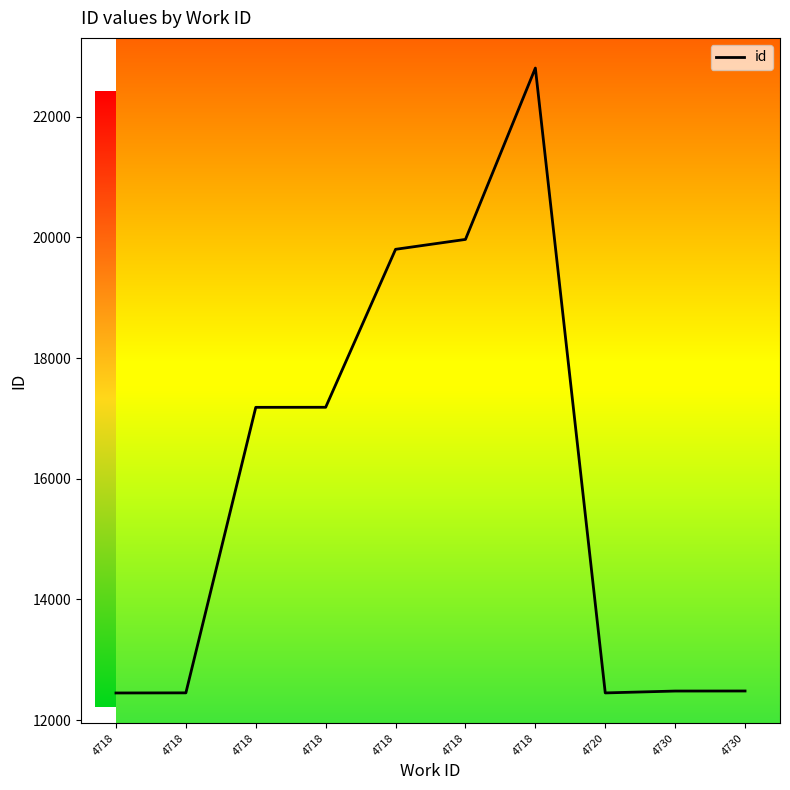

Reading left to right, what are all the values shown in this chart?

4718=12450	4718=12452	4718=17184	4718=17185	4718=19803	4718=19967	4718=22807	4720=12451	4730=12482	4730=12483